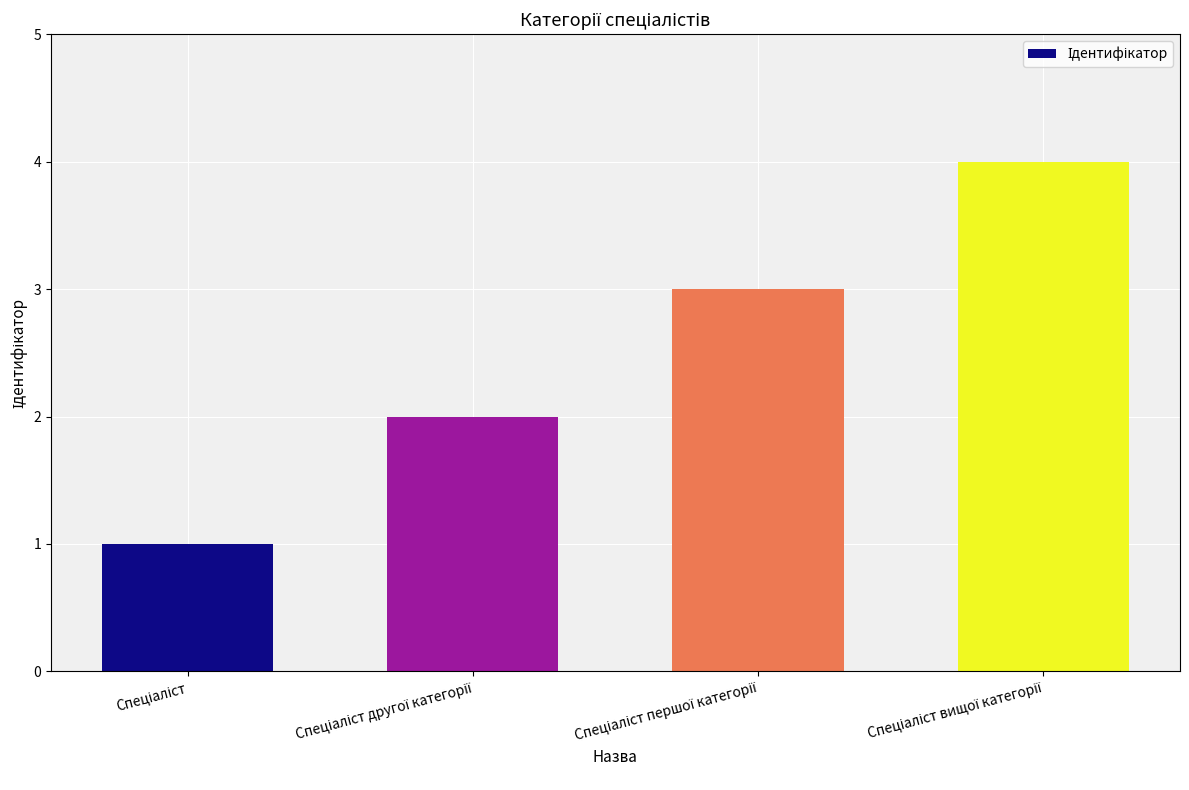

How many values are below 3?

2